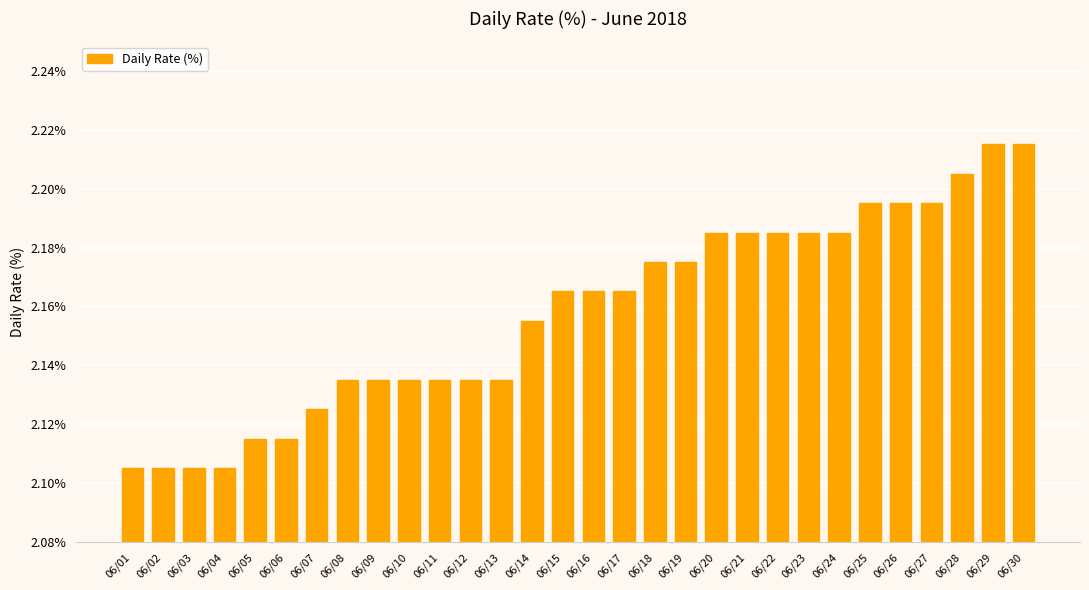

Approximately how many times larger is the value at 06/16 compared to 06/20?

1.0